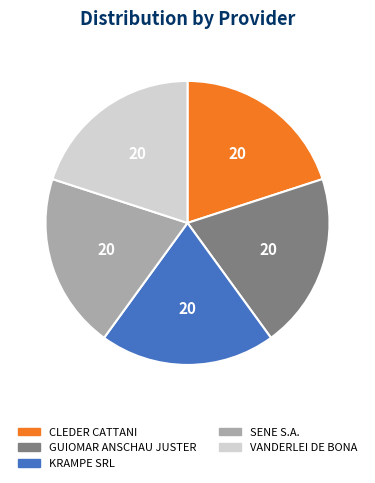

Is there a majority slice in this chart?

No